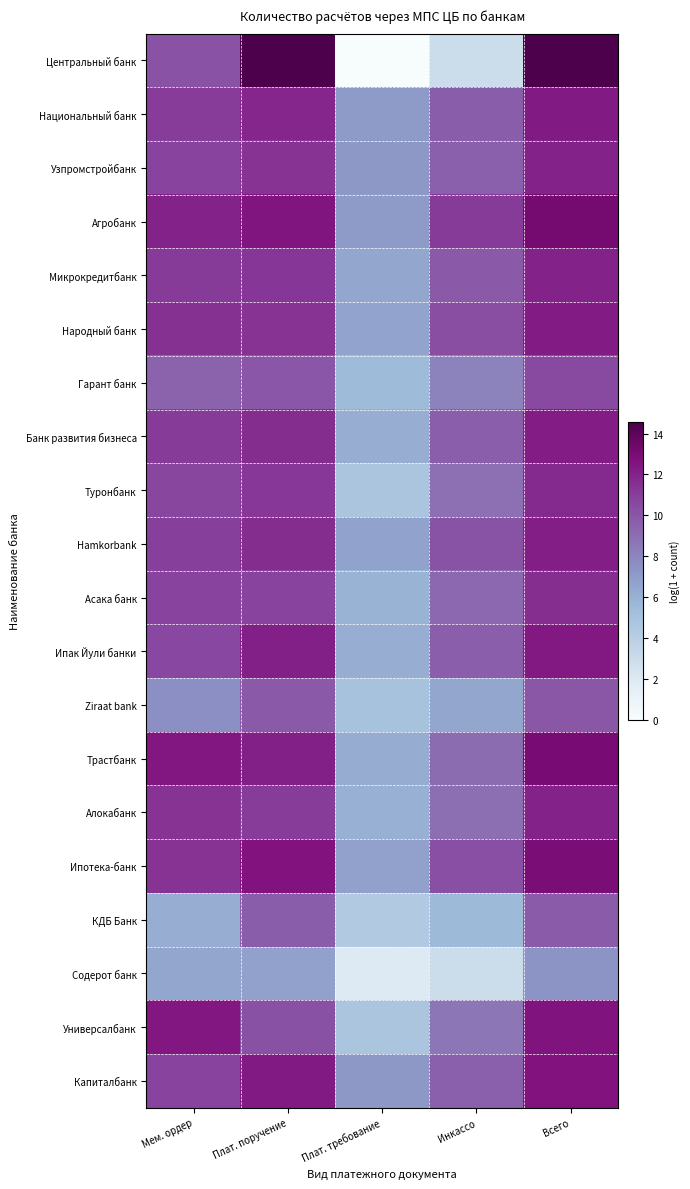

Reading left to right, what are all the values shown in this chart?

Центральный банк: Мем. ордер=10.2	Плат. поручение=14.6	Плат. требование=0.0	Инкассо=3.0	Всего=14.6
Национальный банк: Мем. ордер=11.1	Плат. поручение=11.8	Плат. требование=7.0	Инкассо=9.7	Всего=12.3
Узпромстройбанк: Мем. ордер=10.8	Плат. поручение=11.4	Плат. требование=7.2	Инкассо=9.6	Всего=12.0
Агробанк: Мем. ордер=12.1	Плат. поручение=12.5	Плат. требование=7.0	Инкассо=11.1	Всего=13.1
Микрокредитбанк: Мем. ордер=11.1	Плат. поручение=11.3	Плат. требование=6.5	Инкассо=9.9	Всего=12.1
Народный банк: Мем. ордер=11.4	Плат. поручение=11.4	Плат. требование=6.6	Инкассо=10.4	Всего=12.3
Гарант банк: Мем. ордер=9.4	Плат. поручение=10.0	Плат. требование=5.4	Инкассо=8.1	Всего=10.5
Банк развития бизнеса: Мем. ордер=11.1	Плат. поручение=11.6	Плат. требование=6.1	Инкассо=9.6	Всего=12.2
Туронбанк: Мем. ордер=10.7	Плат. поручение=11.2	Плат. требование=4.8	Инкассо=8.9	Всего=11.7
Hamkorbank: Мем. ордер=11.0	Плат. поручение=11.6	Плат. требование=6.7	Инкассо=10.1	Всего=12.2
Асака банк: Мем. ордер=10.8	Плат. поручение=10.8	Плат. требование=5.9	Инкассо=9.2	Всего=11.6
Ипак Йули банки: Мем. ордер=10.6	Плат. поручение=12.1	Плат. требование=6.1	Инкассо=9.7	Всего=12.4
Ziraat bank: Мем. ордер=7.6	Плат. поручение=9.8	Плат. требование=4.9	Инкассо=6.5	Всего=10.0
Трастбанк: Мем. ордер=12.4	Плат. поручение=12.1	Плат. требование=6.2	Инкассо=9.0	Всего=13.0
Алокабанк: Мем. ордер=11.4	Плат. поручение=11.1	Плат. требование=6.0	Инкассо=9.0	Всего=12.0
Ипотека-банк: Мем. ордер=11.4	Плат. поручение=12.6	Плат. требование=6.8	Инкассо=10.3	Всего=13.0
КДБ Банк: Мем. ордер=6.2	Плат. поручение=9.7	Плат. требование=4.4	Инкассо=5.5	Всего=9.8
Содерот банк: Мем. ордер=6.5	Плат. поручение=6.8	Плат. требование=1.9	Инкассо=3.0	Всего=7.4
Универсалбанк: Мем. ордер=12.4	Плат. поручение=10.2	Плат. требование=4.7	Инкассо=8.6	Всего=12.5
Капиталбанк: Мем. ордер=10.8	Плат. поручение=12.3	Плат. требование=7.1	Инкассо=9.6	Всего=12.6